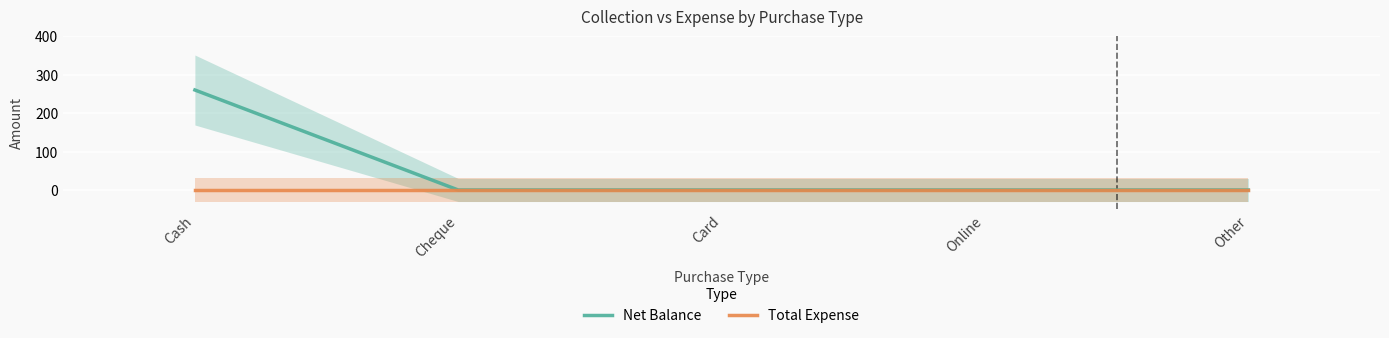

How many lines are shown in the chart?

2